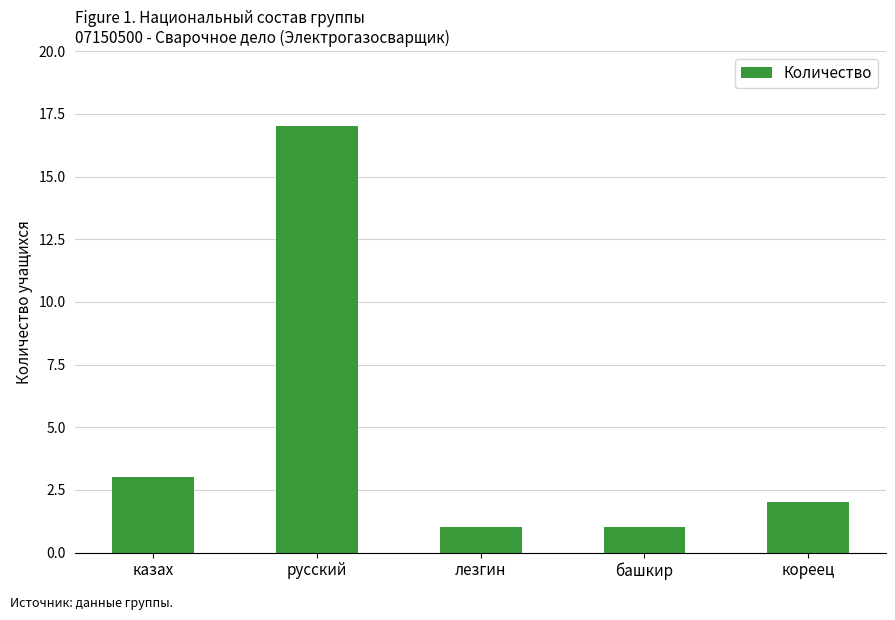

What is the smallest value displayed?

1